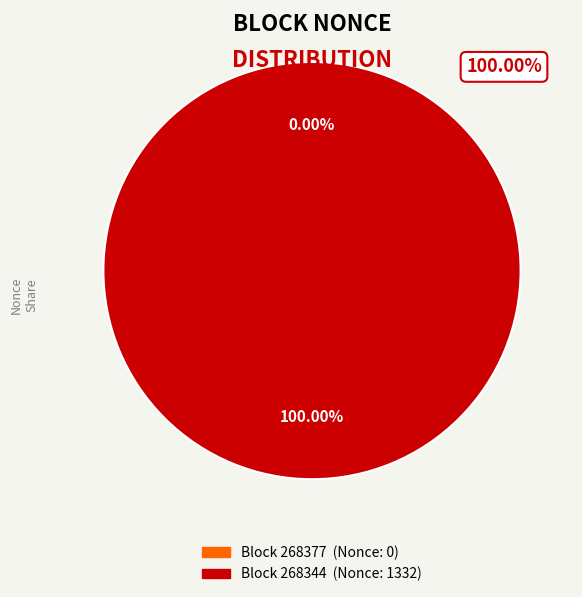

What portion of the pie excludes 268377?

100.0%